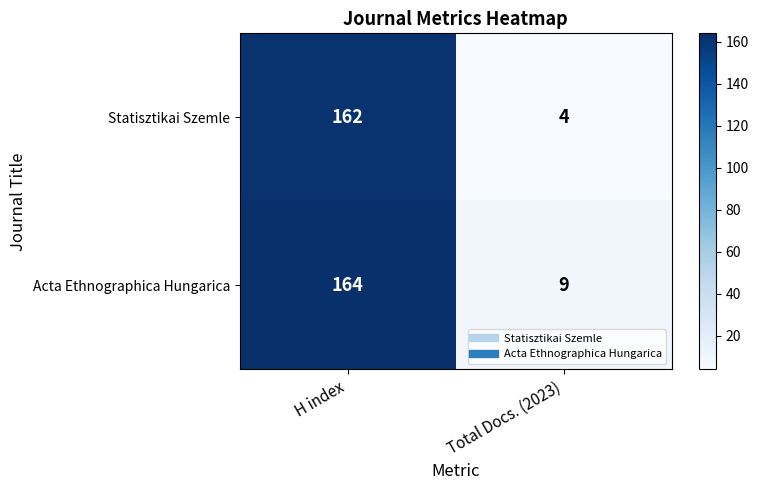

Is the value of Acta Ethnographica Hungarica at Total Docs. (2023) greater than the value of Statisztikai Szemle at Total Docs. (2023)?

Yes